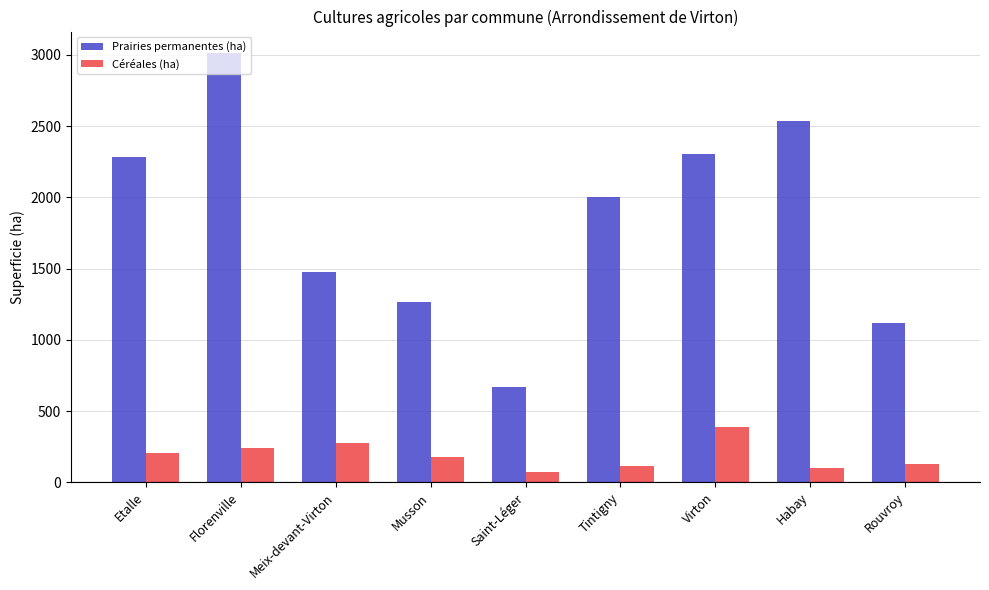

What is the average value of the Prairies permanentes (ha) series?

1853.4